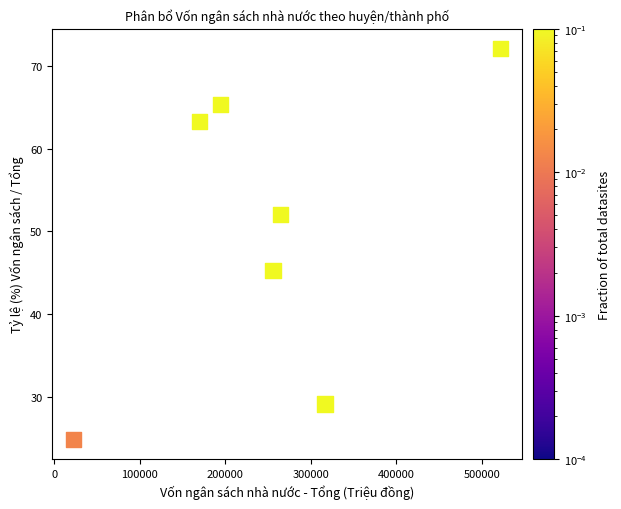

What Y value in the scatter plot is closest to 48?

45.3